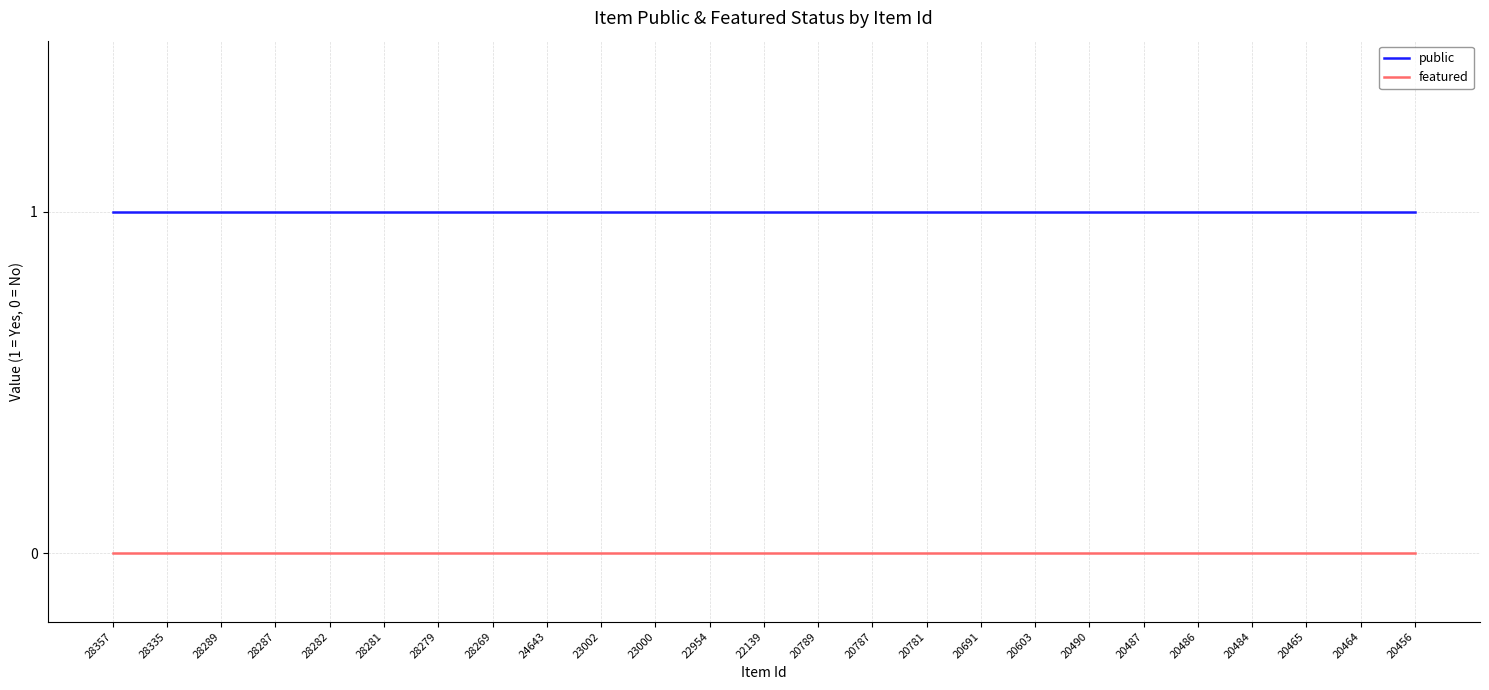

List the series in order of their peak value, lowest first.

featured, public